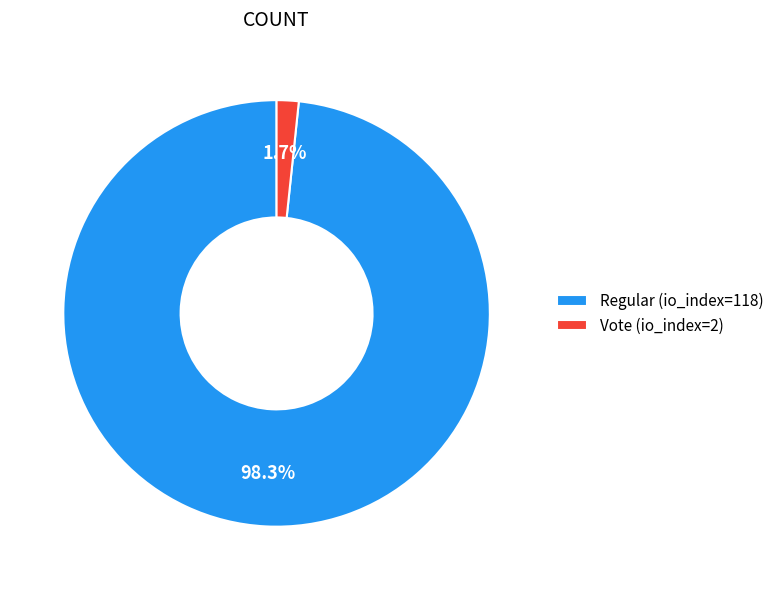

What is the smallest slice in the pie chart?

Vote (io_index=2)